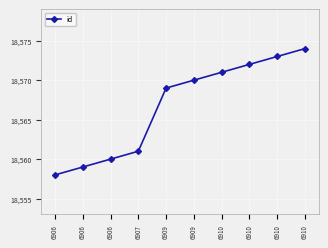

What is the smallest value displayed?

18558